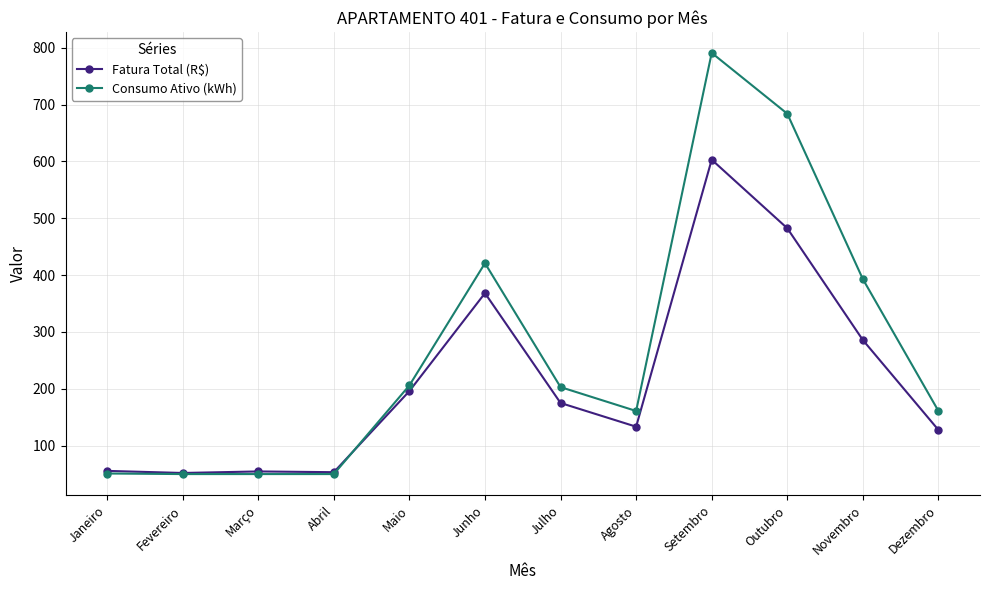

True or false: Fatura Total (R$) has more than 1 points higher than both neighbors.

True